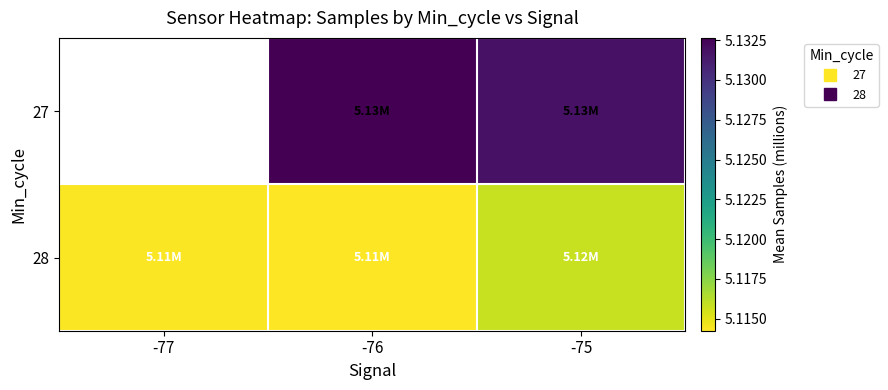

At which category is the sum across all series the highest?

-75